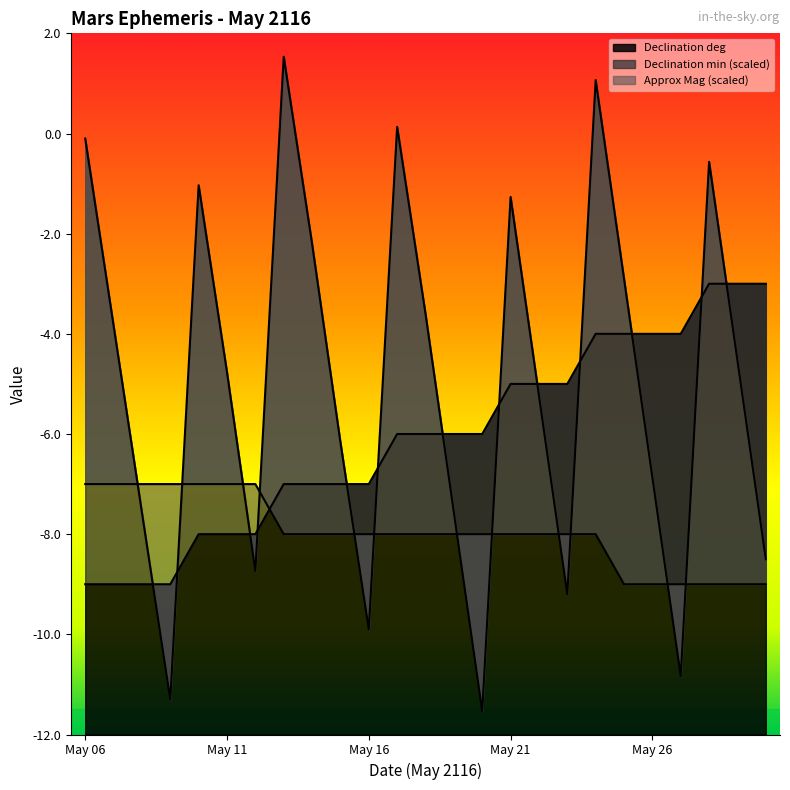

What is the sum of the Declination deg values at May 11 and May 14?

-15.0